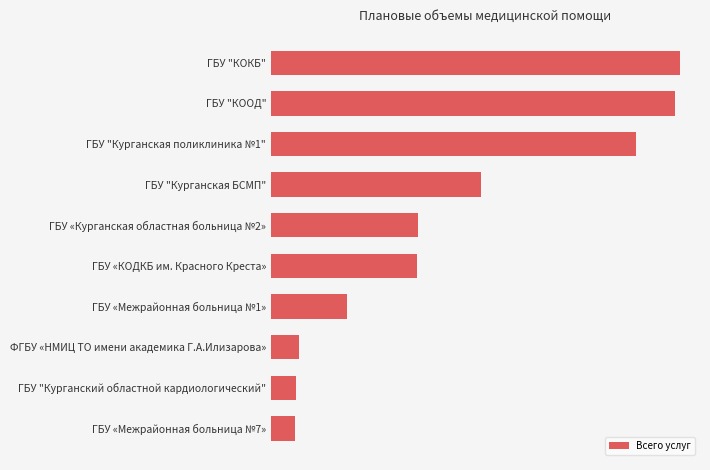

Are the bars horizontal?

Yes